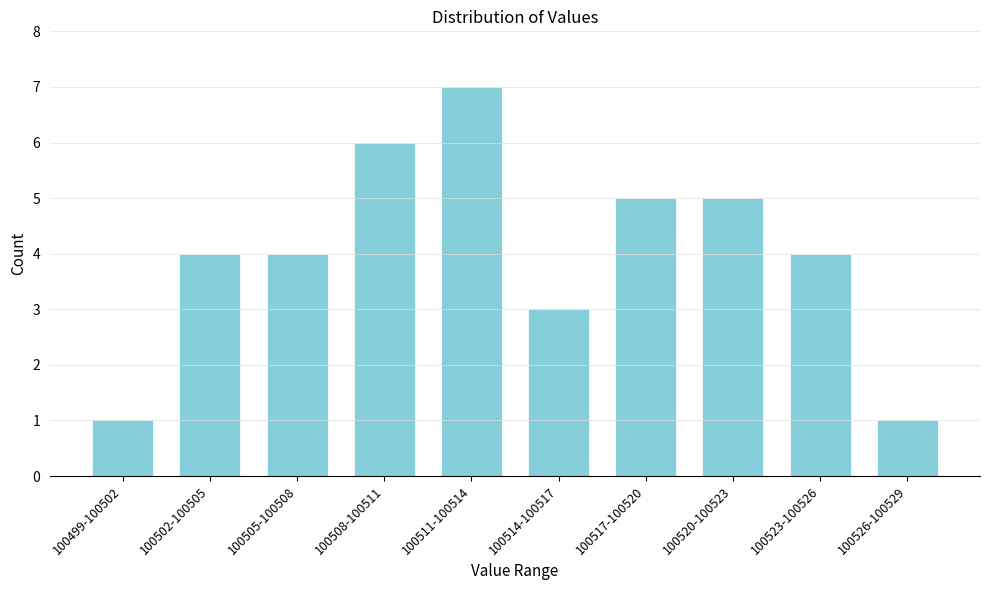

Reading left to right, what are all the values shown in this chart?

100499-100502=1	100502-100505=4	100505-100508=4	100508-100511=6	100511-100514=7	100514-100517=3	100517-100520=5	100520-100523=5	100523-100526=4	100526-100529=1